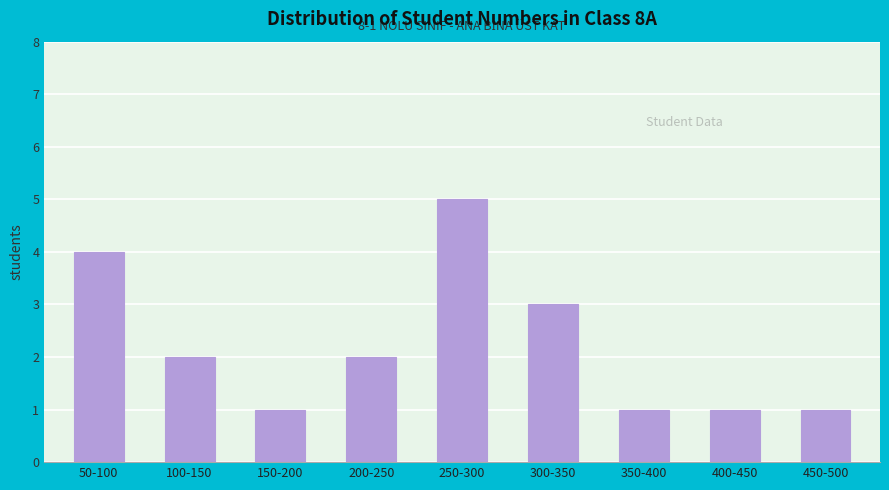

Reading right to left, transcribe all the data shown in this chart.

450-500=1	400-450=1	350-400=1	300-350=3	250-300=5	200-250=2	150-200=1	100-150=2	50-100=4